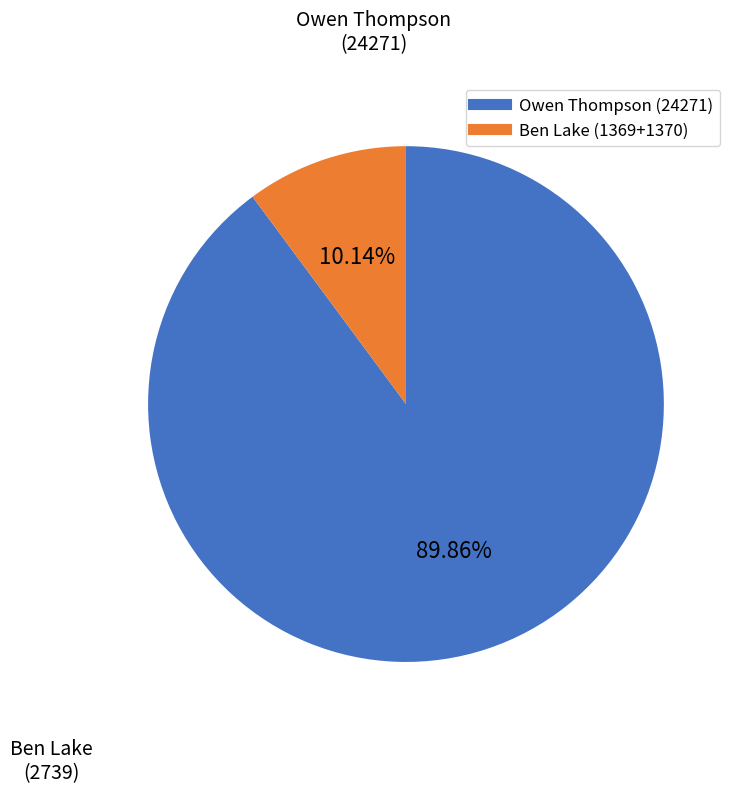

Is there any slice that represents more than half of the pie?

Yes